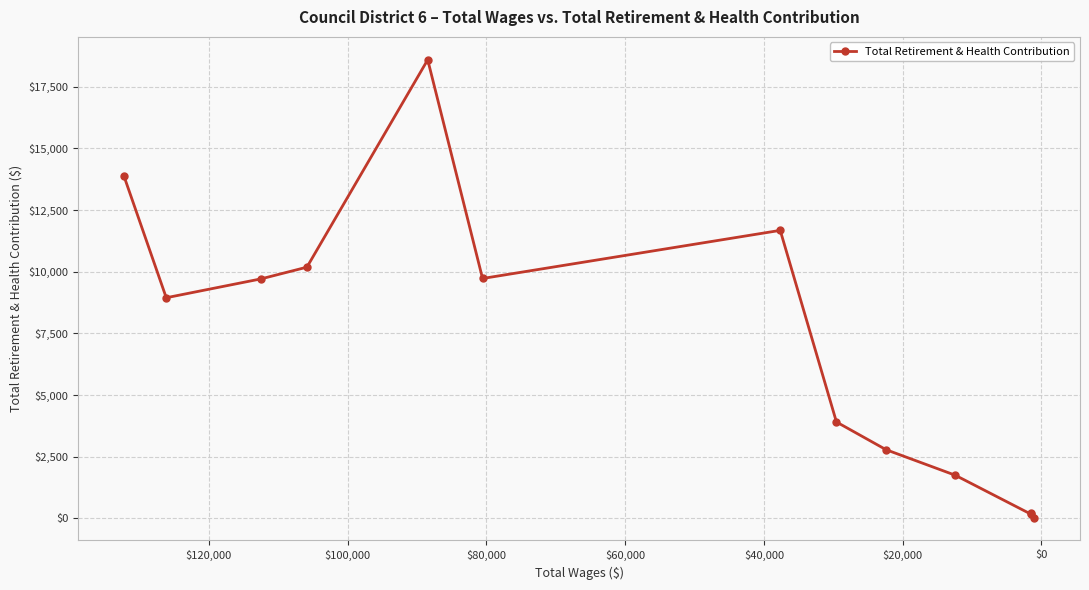

What is the label of the 6th point from the left?

$80,000